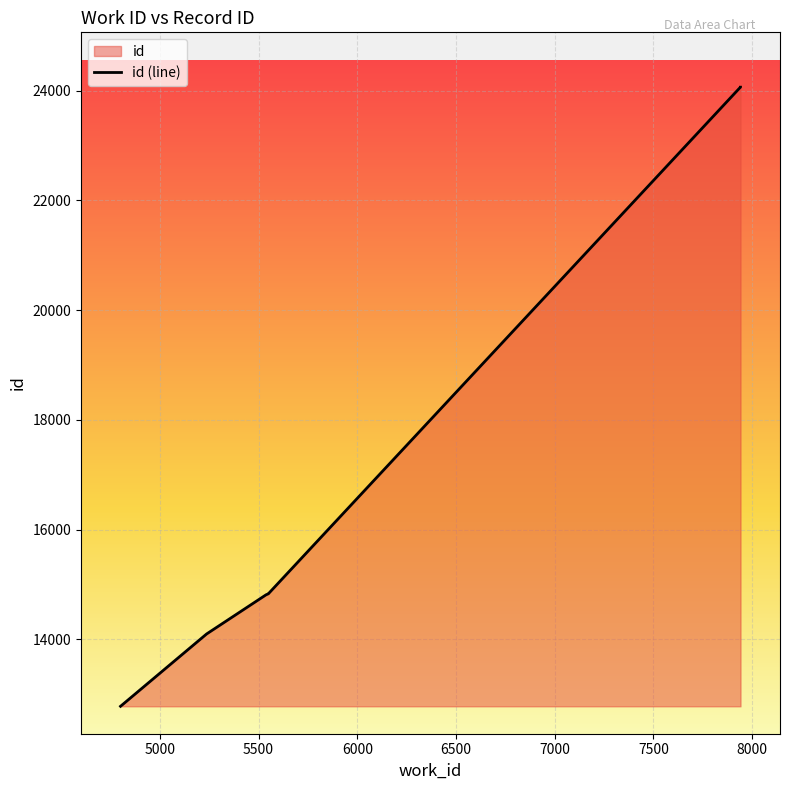

What is the maximum value shown in the chart?

24066